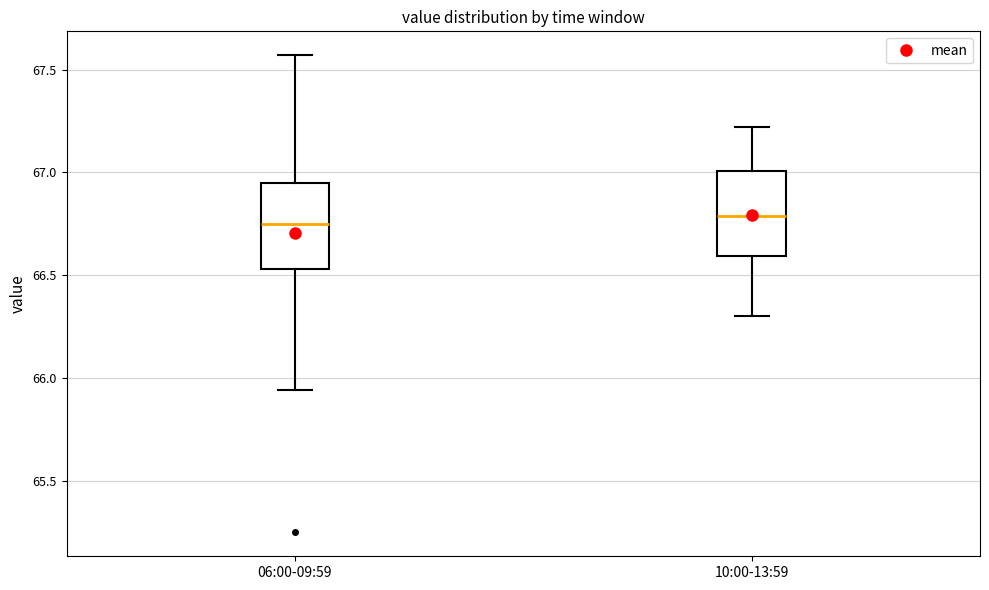

Reading left to right, transcribe this box plot: for each box, give where its median line is, the range the box spans, and where its two whiskers end, as read against the y-axis. The values are not printed on the chart, so give them approximately, as read against the axis.

06:00-09:59: median 66.75, box 66.55 to 66.95, whiskers 65.95 to 67.55
10:00-13:59: median 66.80, box 66.60 to 67.00, whiskers 66.30 to 67.20